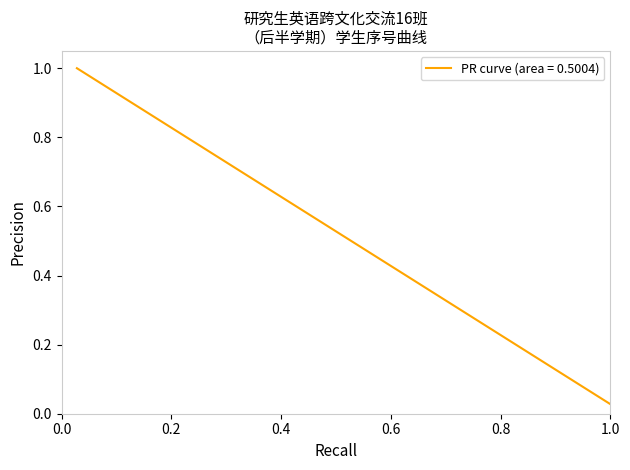

Which label corresponds to the largest value in the chart?

1